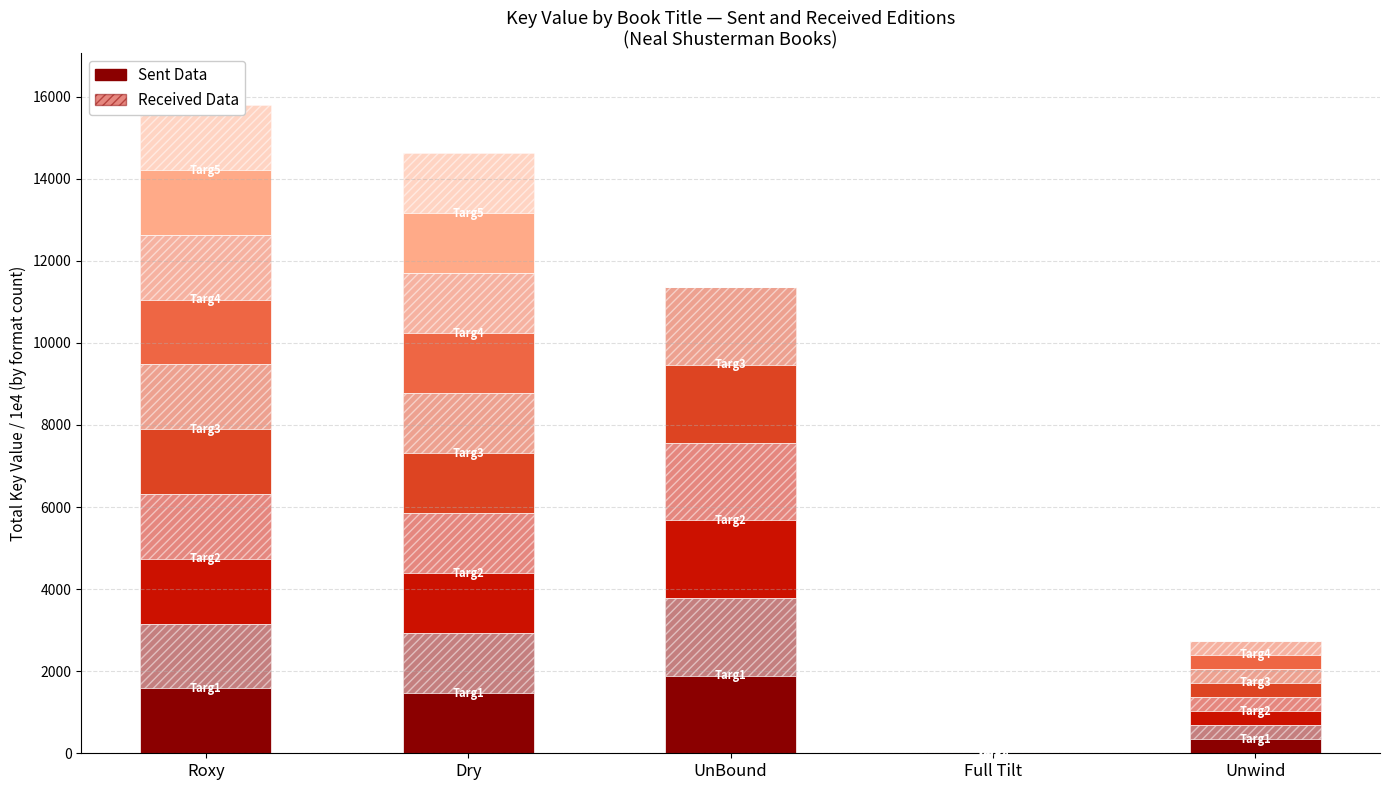

What is the label of the 5th bar from the right?

Roxy